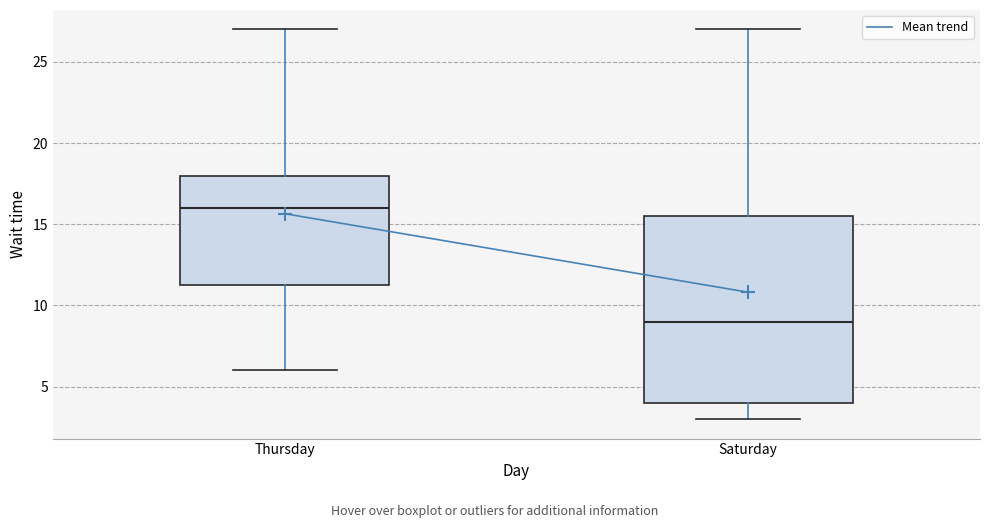

Reading left to right, transcribe this box plot: for each box, give where its median line is, the range the box spans, and where its two whiskers end, as read against the y-axis. The values are not printed on the chart, so give them approximately, as read against the axis.

Thursday: median 16.0, box 11.5 to 18.0, whiskers 6.0 to 27.0
Saturday: median 9.0, box 4.0 to 15.5, whiskers 3.0 to 27.0